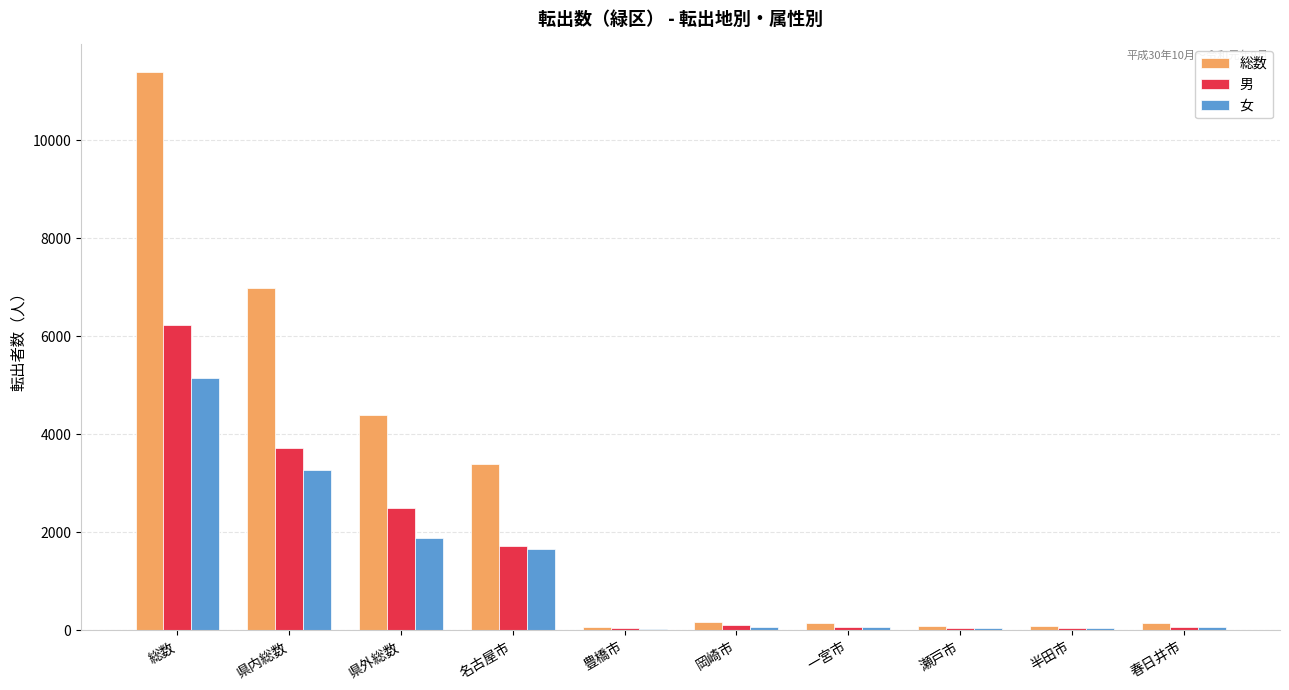

Is it true that 男 equals 9931 at 総数?

False